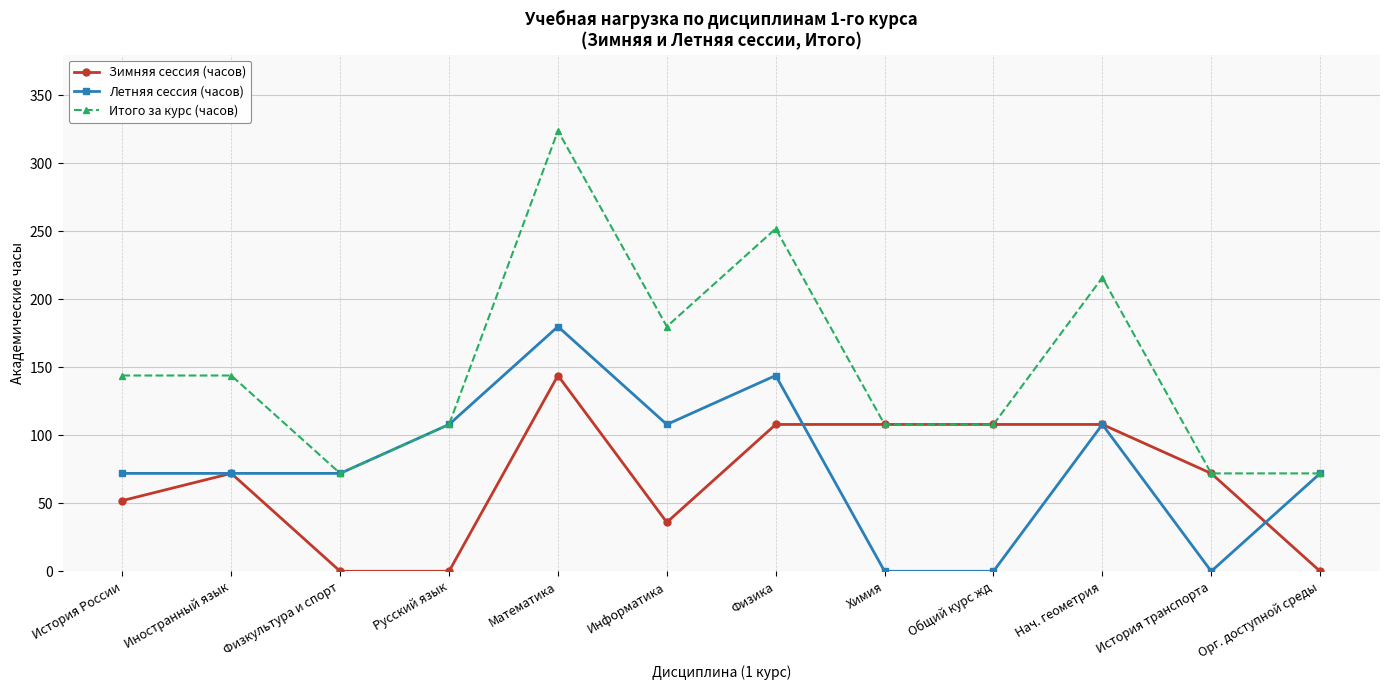

What is the total value across all series at Математика?

648